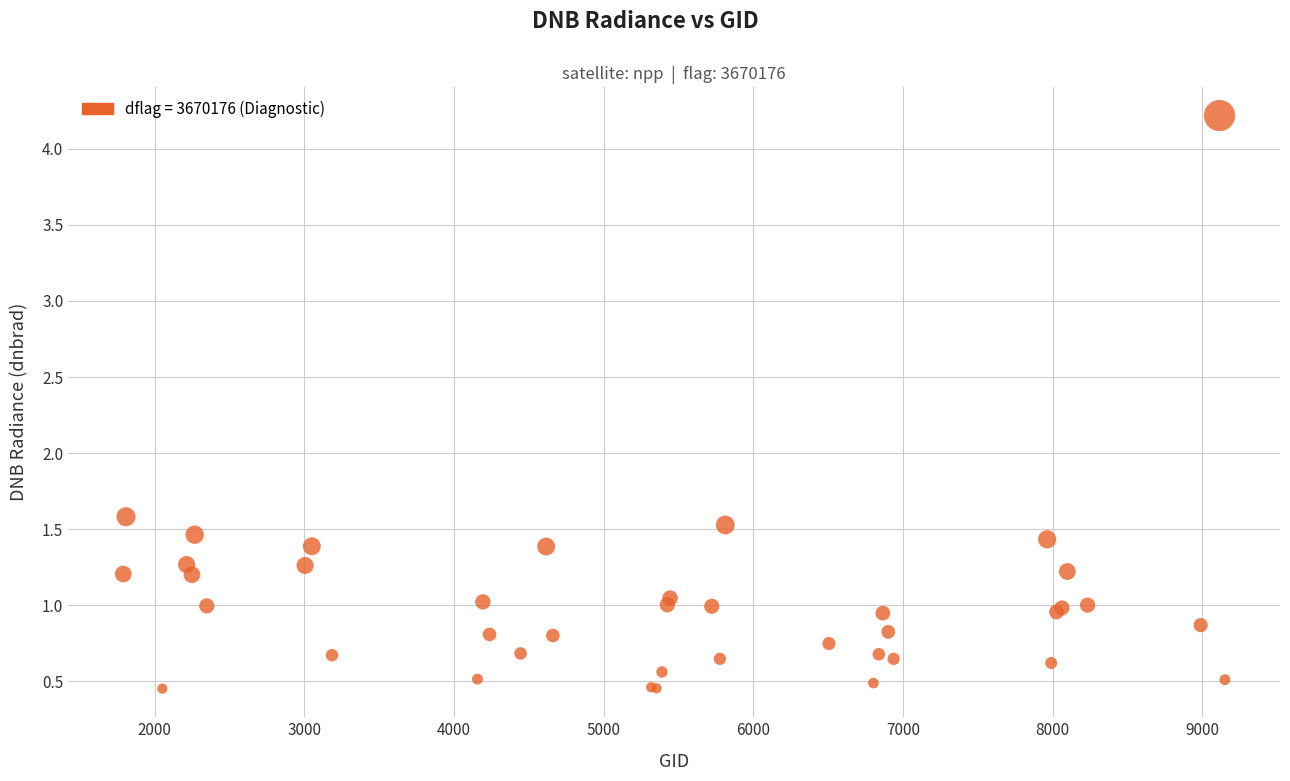

What Y value in the scatter plot is closest to 2?

1.6